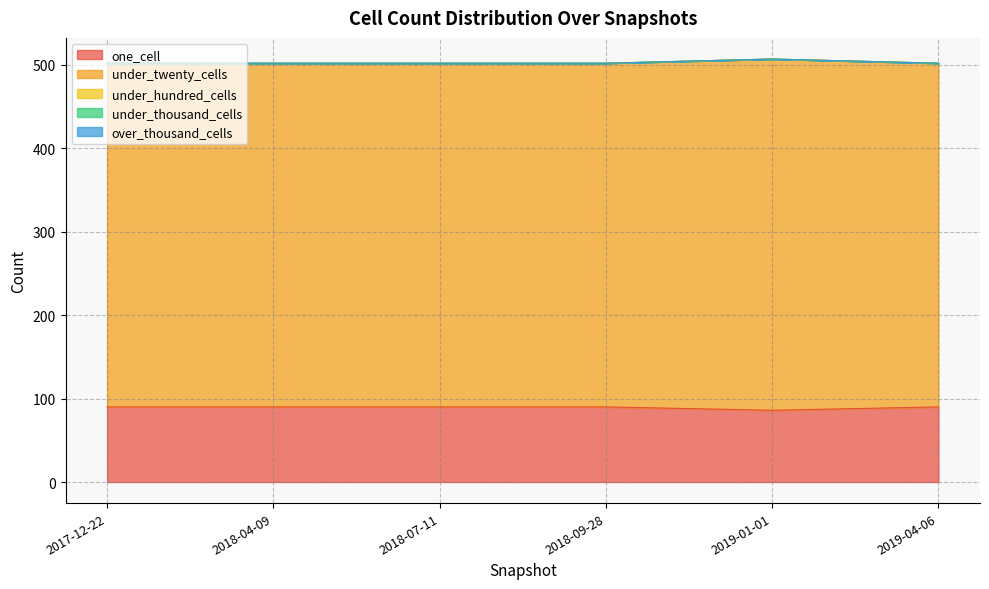

Read the one_cell value at 2017-12-22.

90